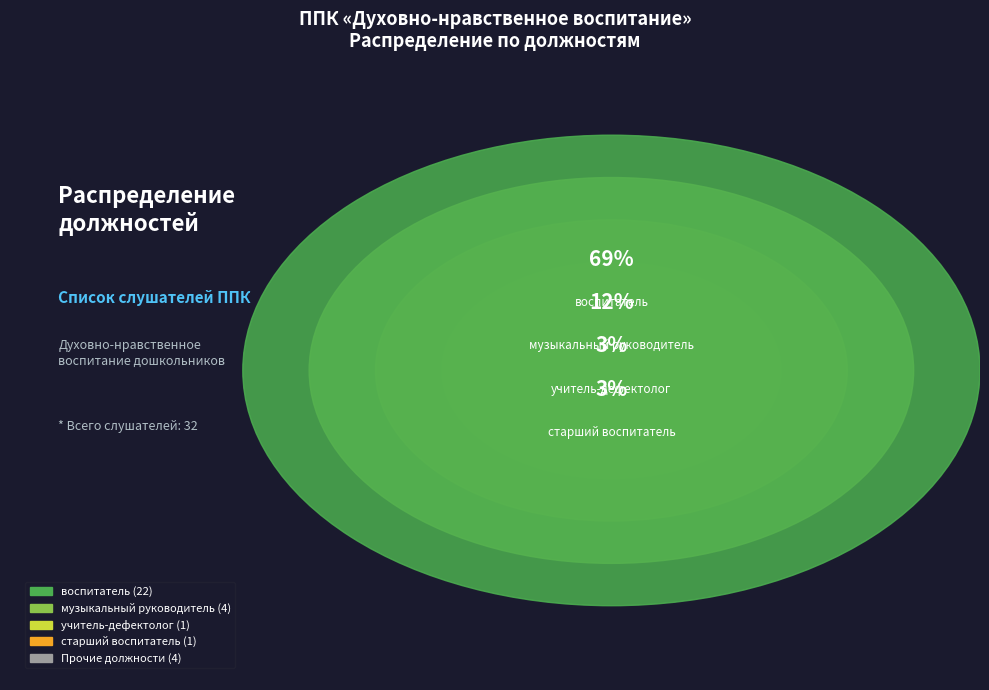

The музыкальный руководитель slice represents 12% of the pie. True or false?

True